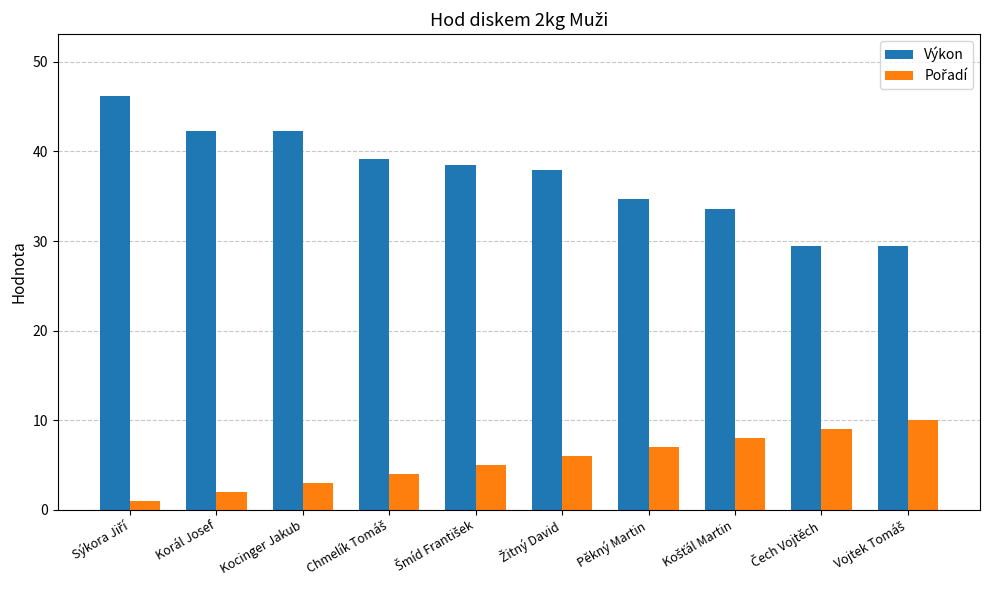

Which series has the largest total across all categories?

Výkon